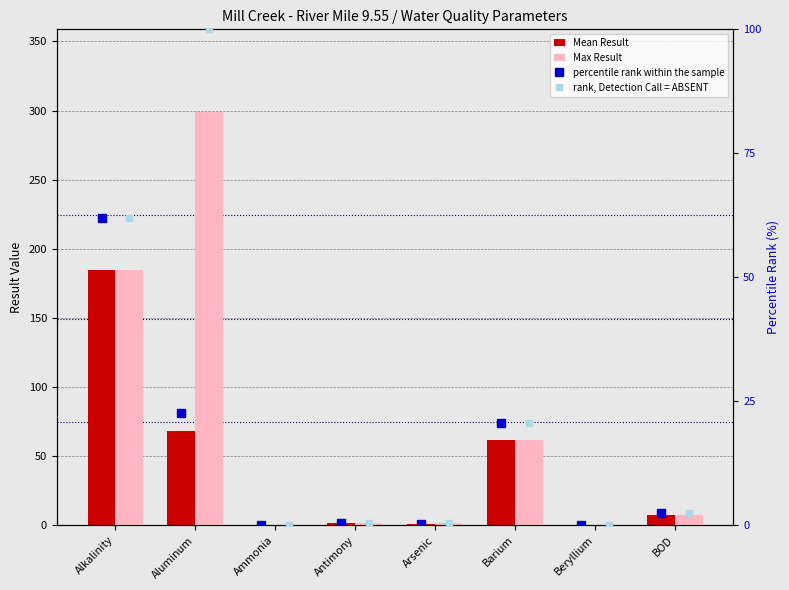

What is the sum of the percentile rank within the sample values at Alkalinity and BOD?

64.3